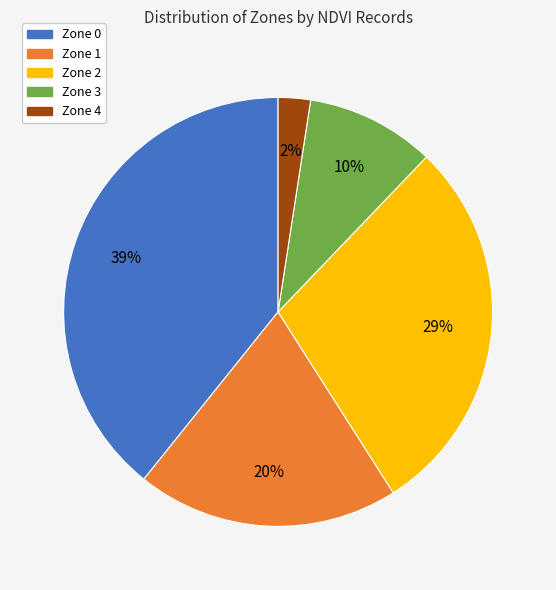

Between Zone 0 and Zone 1, which is larger?

Zone 0